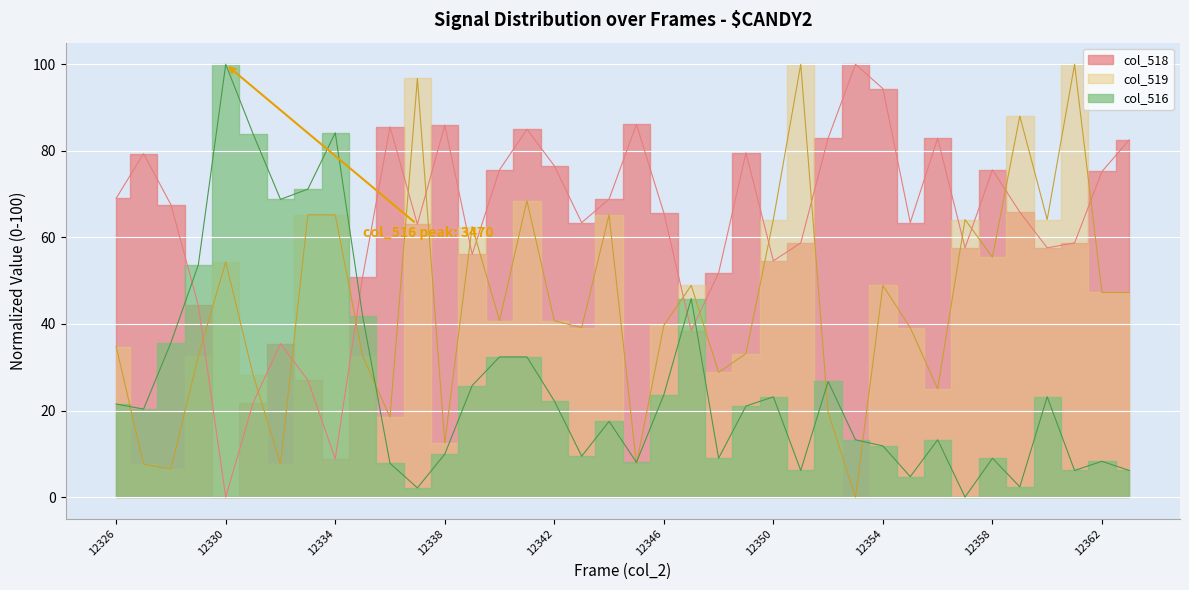

Reading left to right, transcribe all the data shown in this chart.

col_518: 69.0	79.4	67.5	44.3	0.0	21.8	35.5	27.0	8.8	50.8	85.6	63.0	85.9	56.1	75.6	85.0	76.5	63.4	68.9	86.1	65.7	38.5	51.8	79.5	54.6	58.7	82.9	100.0	94.4	63.4	82.9	57.6	75.6	65.9	57.6	58.7	75.2	82.6
col_519: 34.8	7.6	6.5	32.6	54.3	28.3	7.6	65.2	65.2	32.6	18.5	96.7	12.5	62.5	40.8	68.5	40.8	39.1	65.2	7.6	39.7	48.9	28.8	33.2	64.1	100.0	19.6	0.0	48.9	39.1	25.0	64.1	55.4	88.0	64.1	100.0	47.3	47.3
col_516: 21.5	20.3	35.7	53.7	100.0	83.9	68.8	71.2	84.2	41.8	7.8	2.1	9.9	25.8	32.4	32.4	22.2	9.5	17.5	8.0	23.6	45.9	9.0	21.0	23.2	6.1	26.7	13.2	11.8	4.7	13.2	0.0	9.0	2.4	23.2	6.1	8.3	6.1